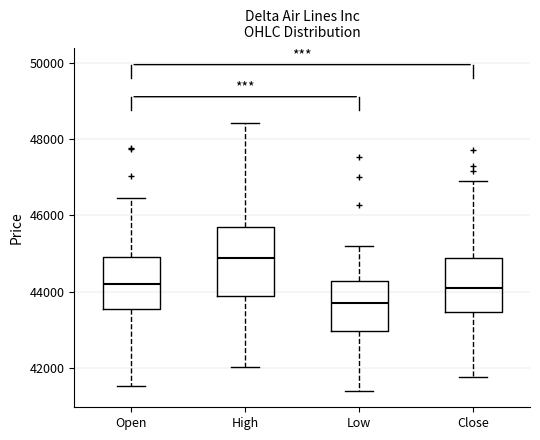

Reading left to right, transcribe this box plot: for each box, give where its median line is, the range the box spans, and where its two whiskers end, as read against the y-axis. The values are not printed on the chart, so give them approximately, as read against the axis.

Open: median 44200, box 43600 to 45000, whiskers 41600 to 46400
High: median 44800, box 43800 to 45800, whiskers 42000 to 48400
Low: median 43600, box 43000 to 44200, whiskers 41400 to 45200
Close: median 44200, box 43400 to 44800, whiskers 41800 to 46800